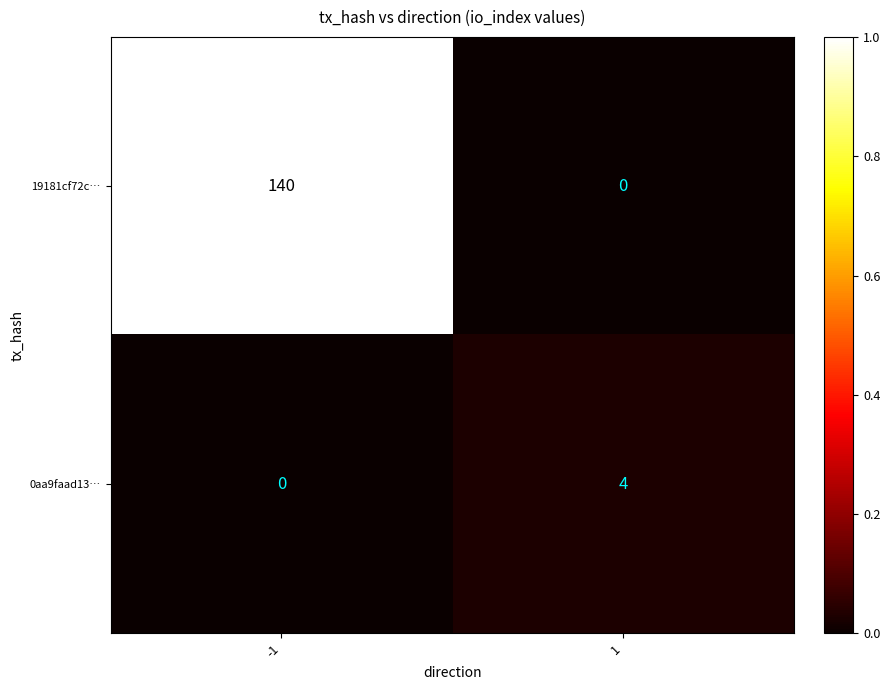

What is the sum of all 19181cf72c… values?

140